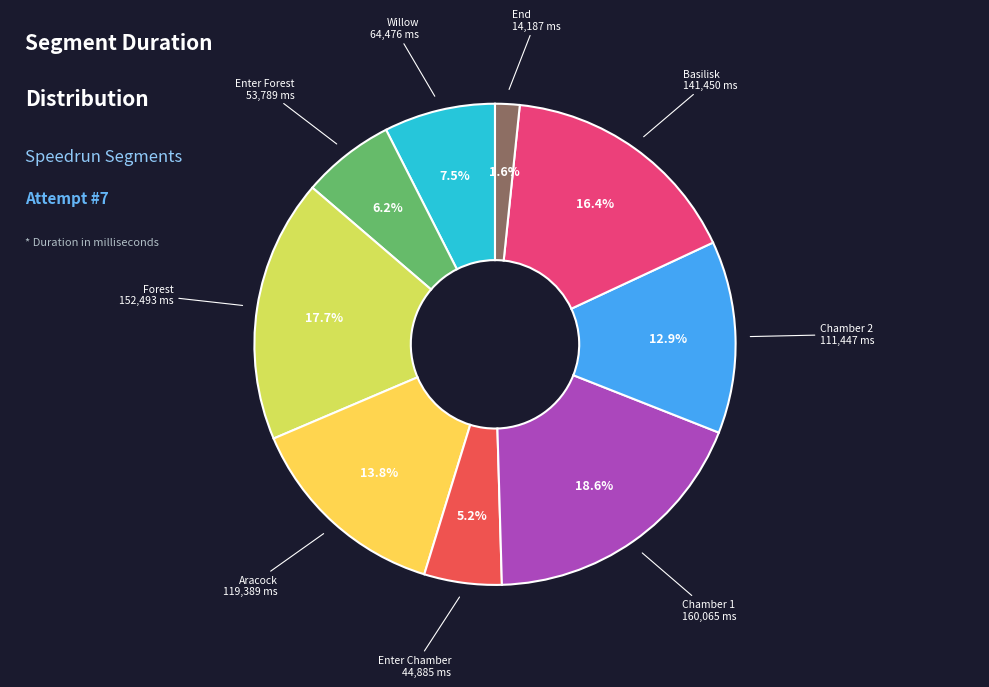

Count the number of slices in the pie.

9